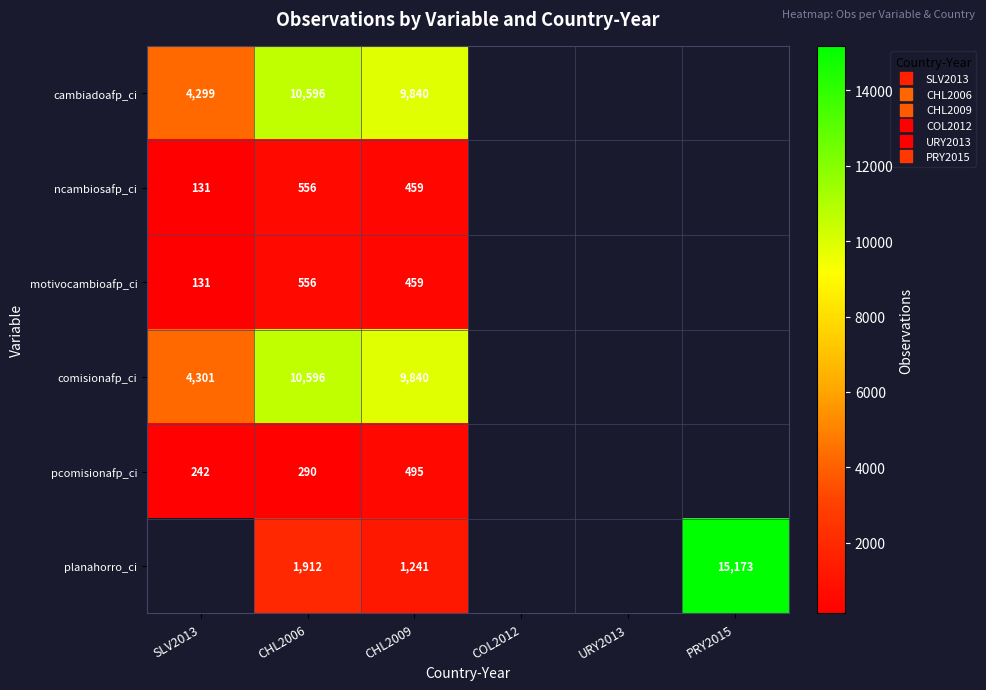

List the series in order of their peak value, lowest first.

pcomisionafp_ci, ncambiosafp_ci, motivocambioafp_ci, cambiadoafp_ci, comisionafp_ci, planahorro_ci